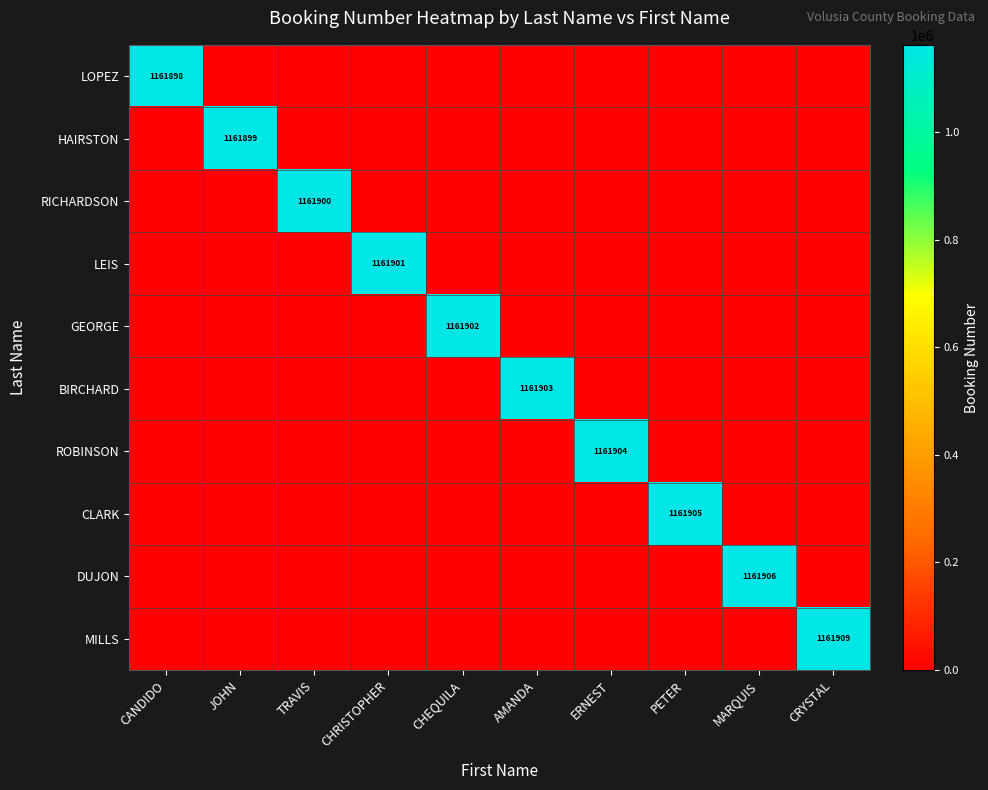

Which series has the largest total across all categories?

MILLS